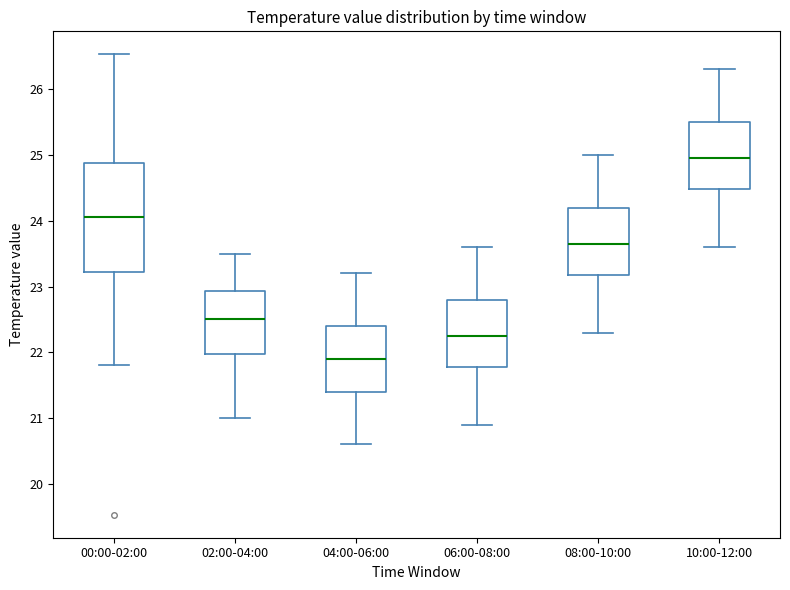

Where does the upper whisker of the box for 10:00-12:00 end on the y-axis? The values are not printed on the chart, so give them approximately, as read against the axis.

26.3